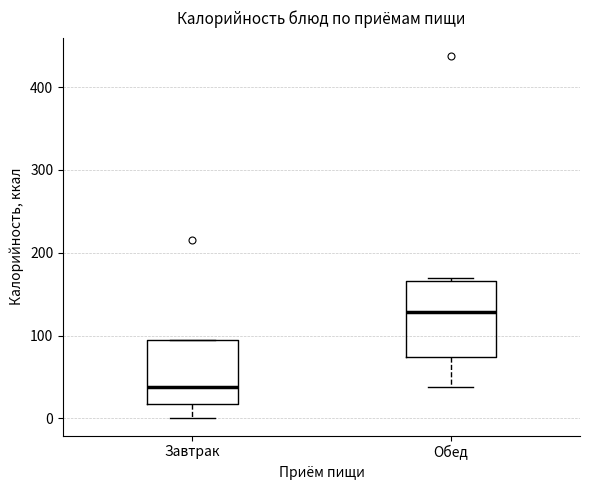

Which box's median line is the highest?

Обед